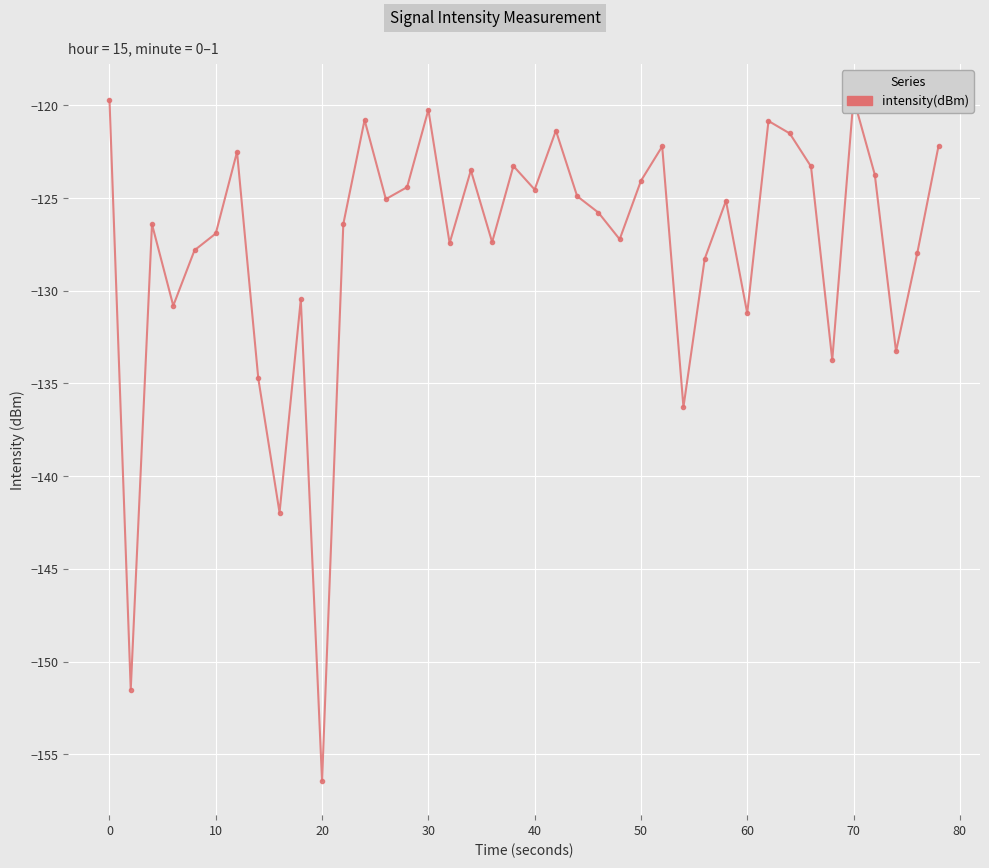

What is the average value?

-127.6